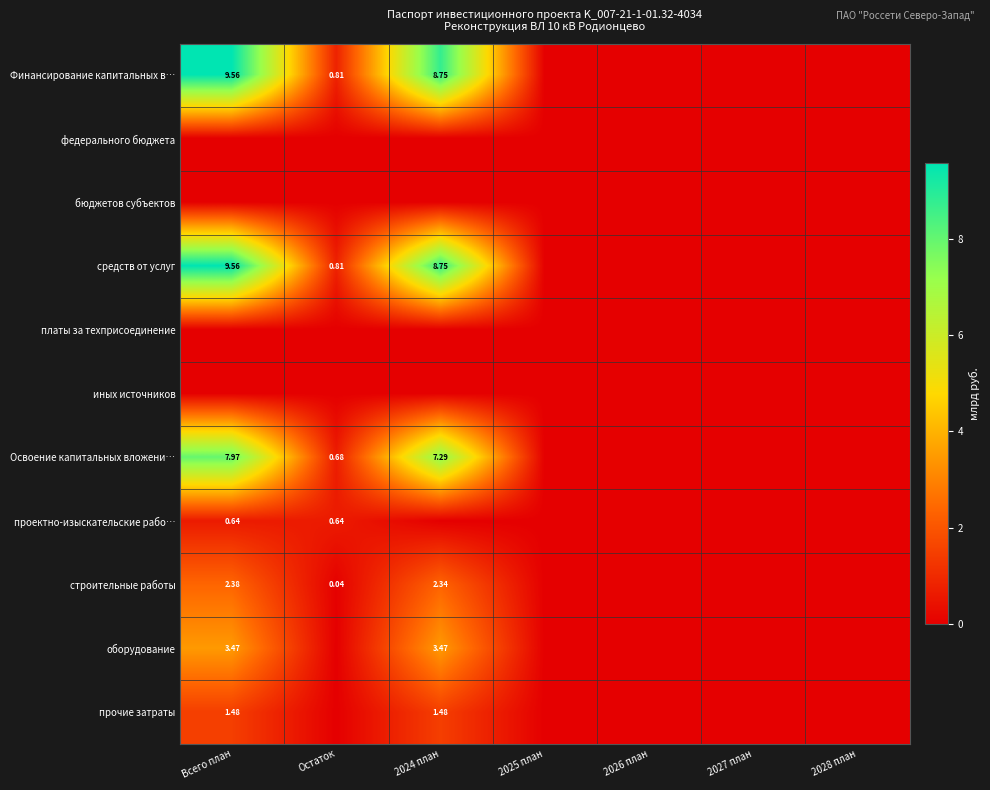

Between Всего план and Остаток, which series saw the biggest shift?

Финансирование капитальных в…